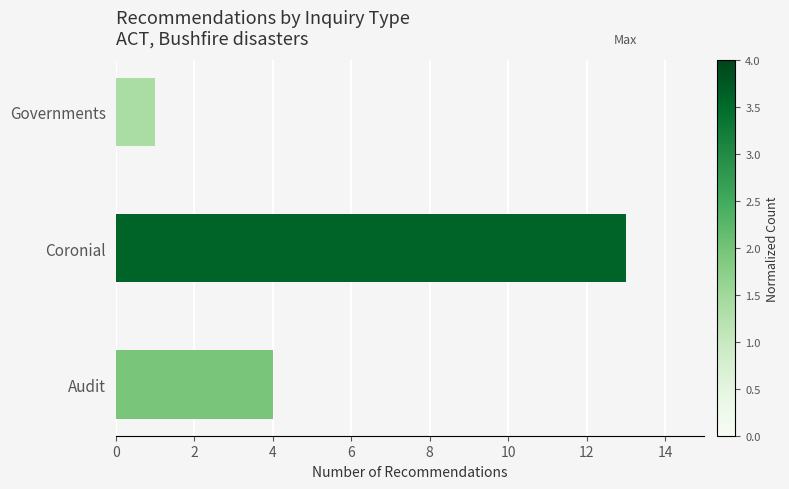

Count the values in the range 1 to 13.

3